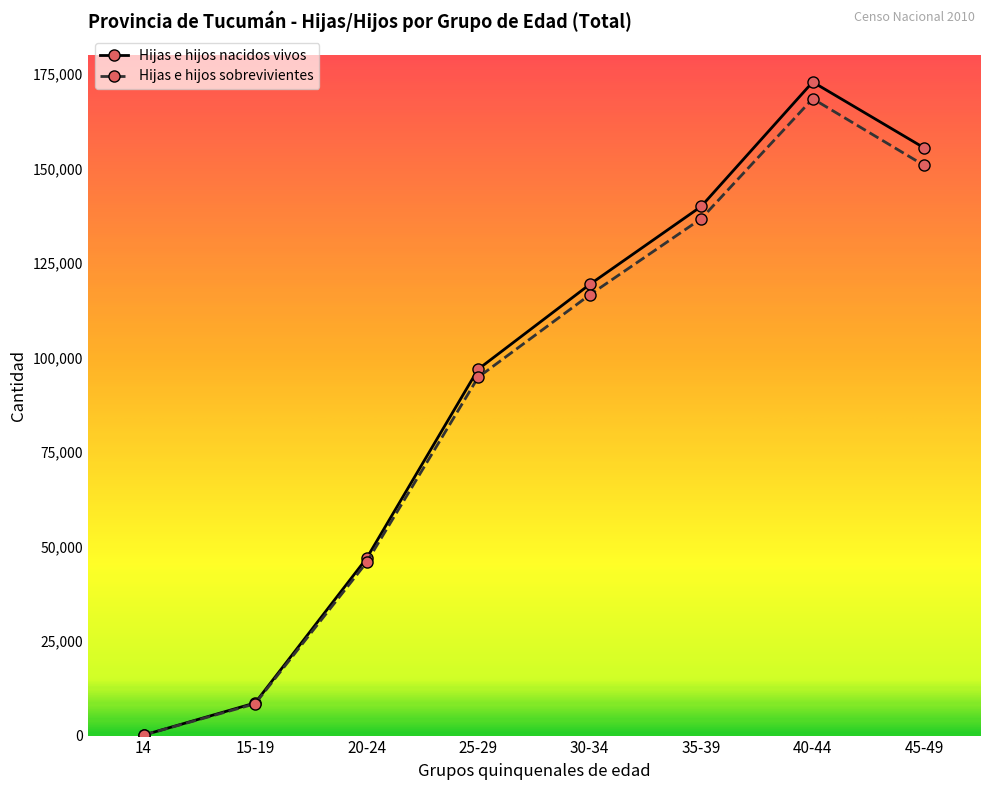

Between 14 and 20-24, which series saw the biggest shift?

Hijas e hijos nacidos vivos